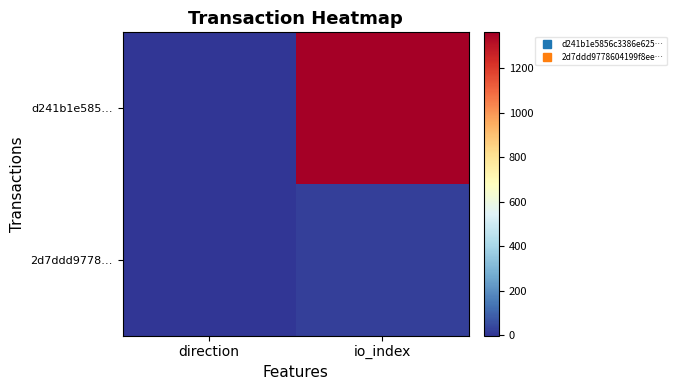

At which category does the chart reach its peak across all series?

io_index